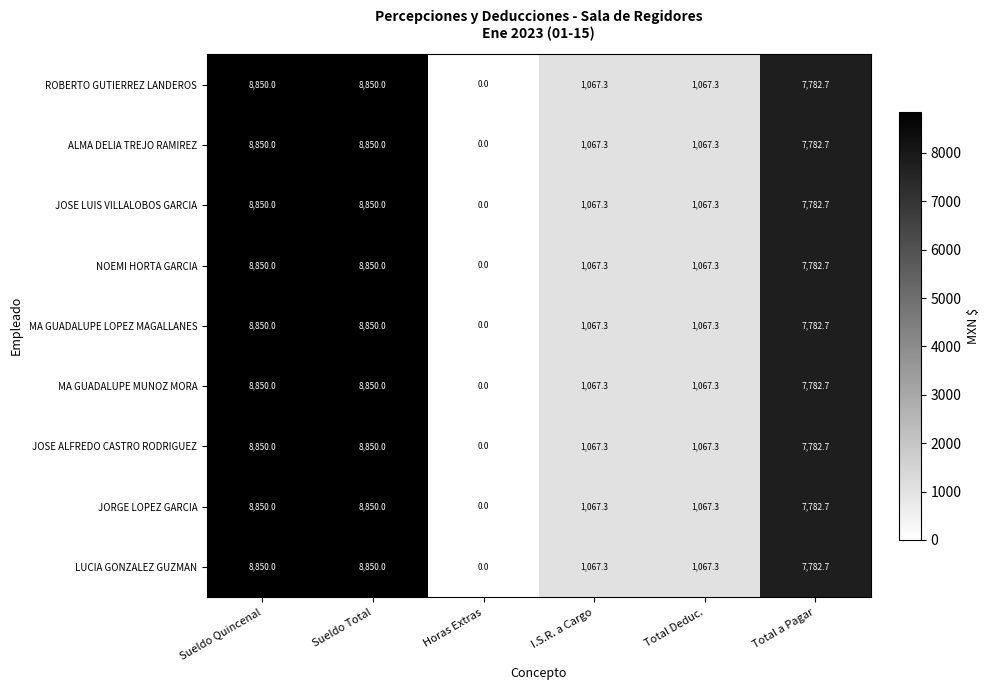

At which label does ROBERTO GUTIERREZ LANDEROS first exceed 7782?

Sueldo Quincenal